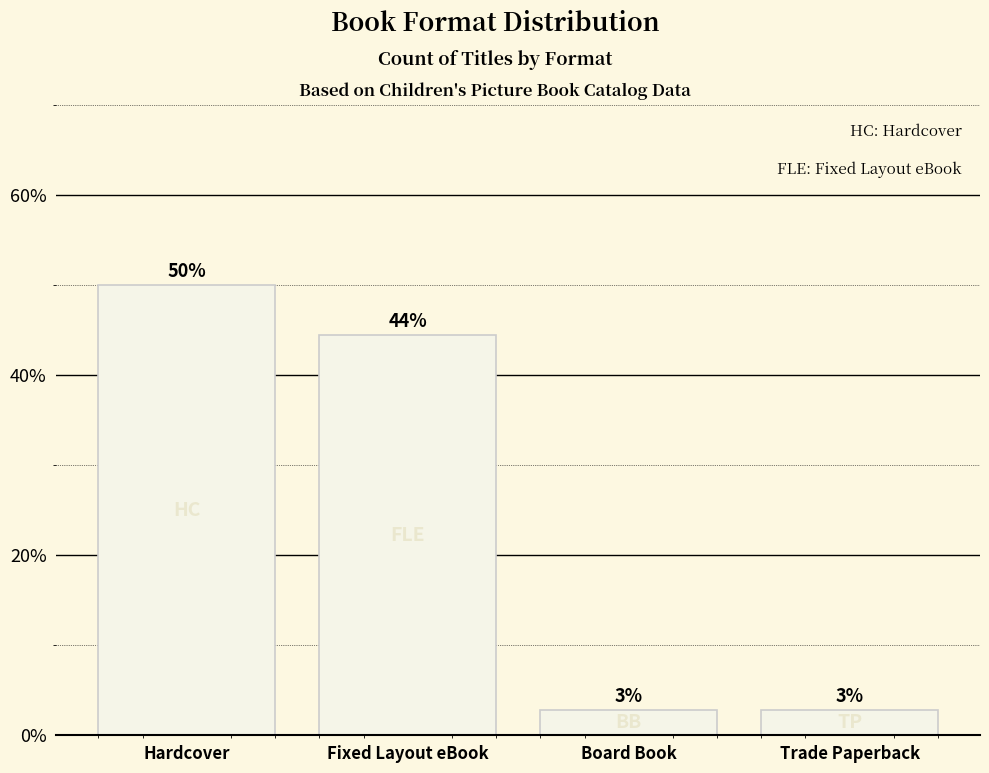

Where is the data nearest to the value 26?

Fixed Layout eBook